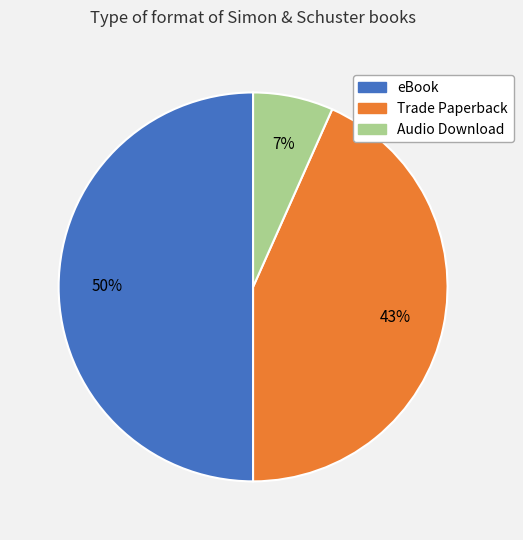

Does Trade Paperback account for over 50% of the chart?

No